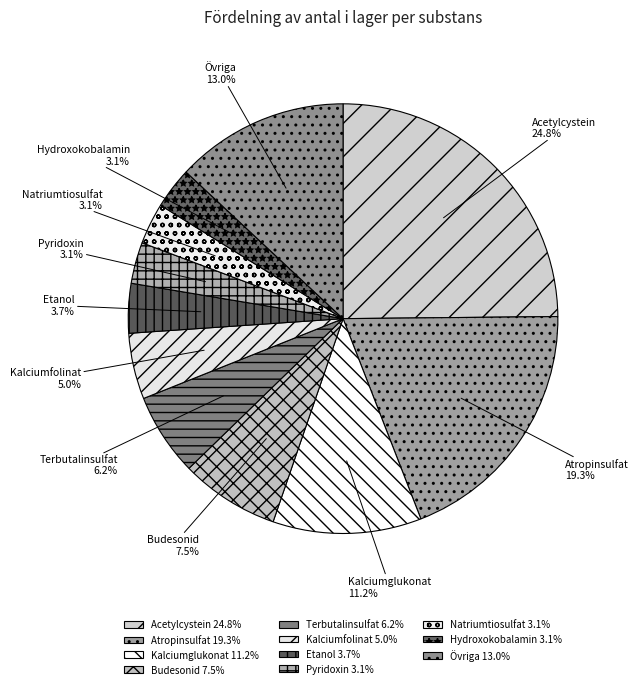

How much of the chart is everything except Kalciumglukonat?

88.8%